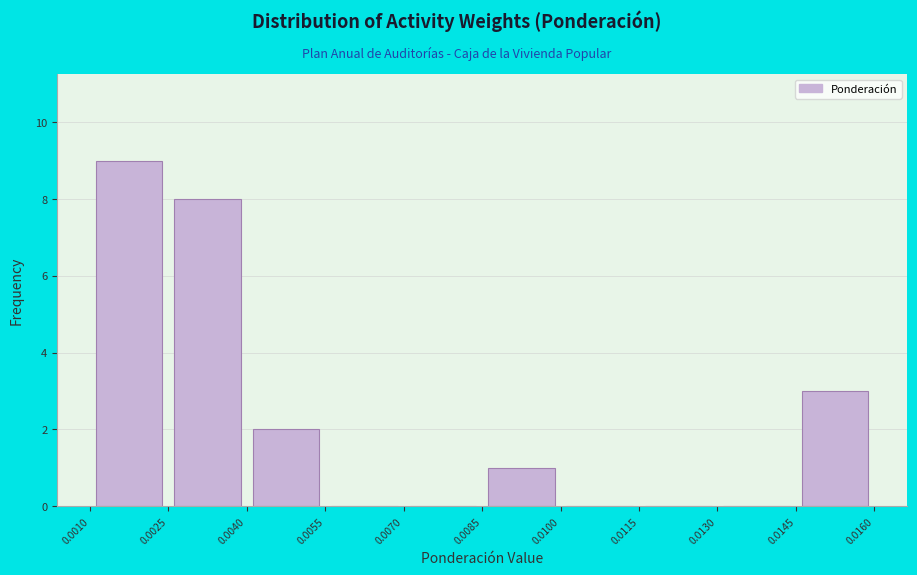

Reading left to right, list every bar in this chart as the range it spans on the x-axis followed by its height. The values are not printed on the chart, so give them approximately, as read against the axis.

0.0010 to 0.0025: 9
0.0025 to 0.0040: 8
0.0040 to 0.0055: 2
0.0055 to 0.0070: 0
0.0070 to 0.0085: 0
0.0085 to 0.0100: 1
0.0100 to 0.0115: 0
0.0115 to 0.0130: 0
0.0130 to 0.0145: 0
0.0145 to 0.0160: 3